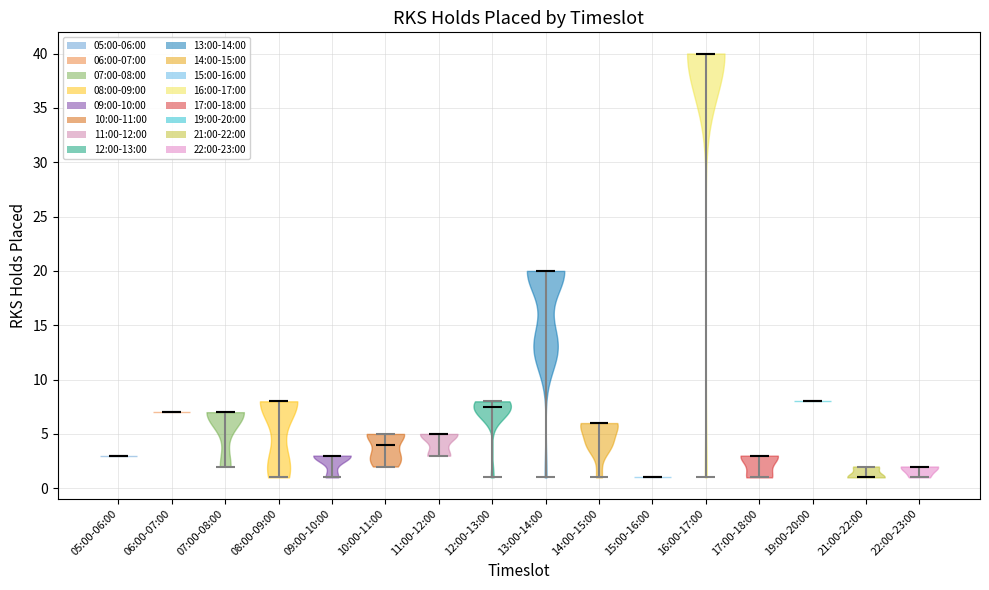

Reading left to right, read every violin against the y-axis: where its median line is, and the lowest and highest points it reaches. The values are not printed on the chart, so give them approximately, as read against the axis.

05:00-06:00: median line 3.0, lowest point 3.0, highest point 3.0
06:00-07:00: median line 7.0, lowest point 7.0, highest point 7.0
07:00-08:00: median line 7.0, lowest point 2.0, highest point 7.0
08:00-09:00: median line 8.0, lowest point 1.0, highest point 8.0
09:00-10:00: median line 3.0, lowest point 1.0, highest point 3.0
10:00-11:00: median line 4.0, lowest point 2.0, highest point 5.0
11:00-12:00: median line 5.0, lowest point 3.0, highest point 5.0
12:00-13:00: median line 7.5, lowest point 1.0, highest point 8.0
13:00-14:00: median line 20.0, lowest point 1.0, highest point 20.0
14:00-15:00: median line 6.0, lowest point 1.0, highest point 6.0
15:00-16:00: median line 1.0, lowest point 1.0, highest point 1.0
16:00-17:00: median line 40.0, lowest point 1.0, highest point 40.0
17:00-18:00: median line 3.0, lowest point 1.0, highest point 3.0
19:00-20:00: median line 8.0, lowest point 8.0, highest point 8.0
21:00-22:00: median line 1.0, lowest point 1.0, highest point 2.0
22:00-23:00: median line 2.0, lowest point 1.0, highest point 2.0